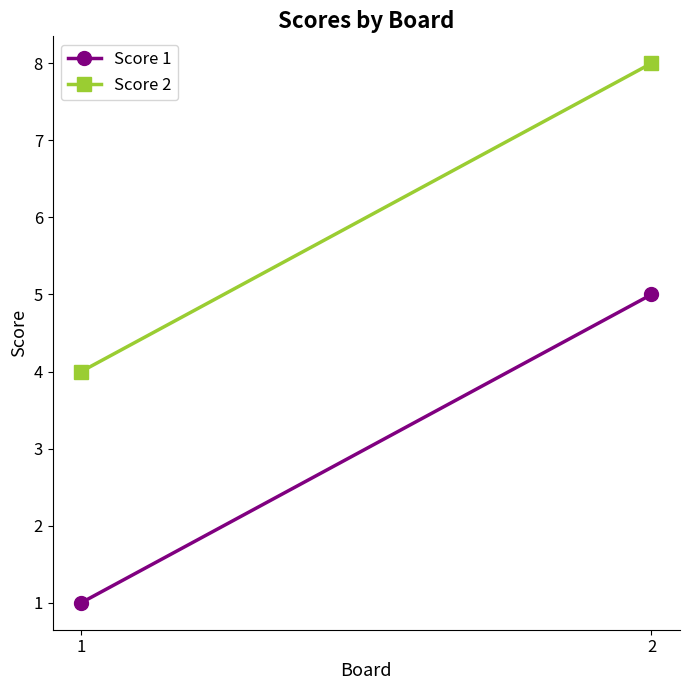

What is the difference between the Score 2 values at 1 and 2?

4